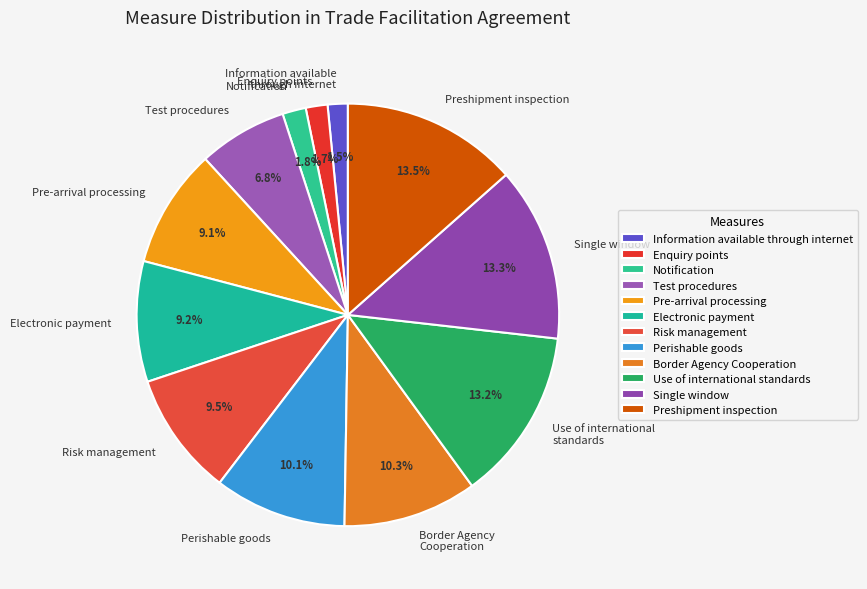

Is there any slice that represents more than half of the pie?

No